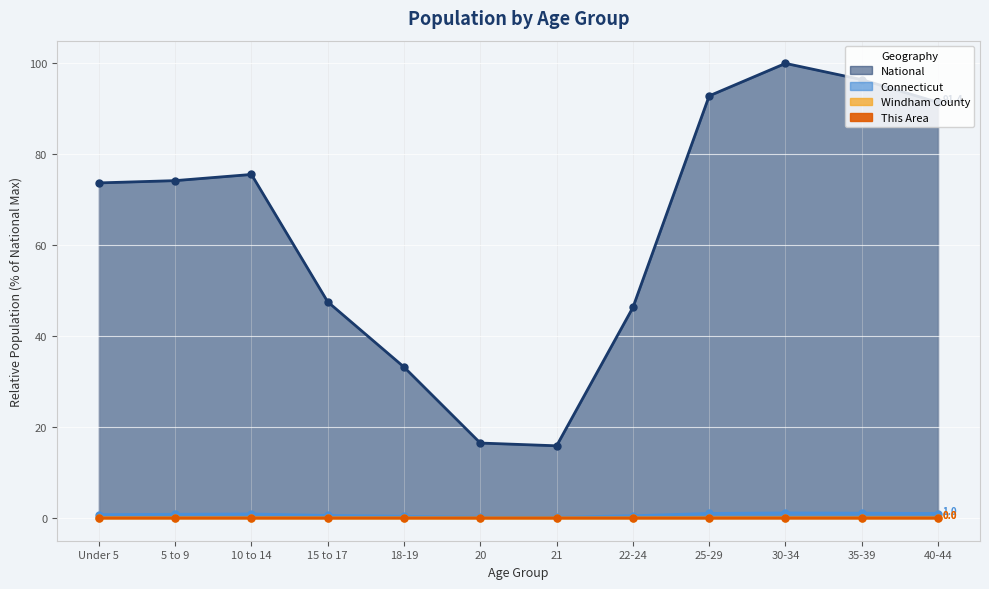

What is the sum of the Connecticut values at 25-29 and 18-19?

1.4